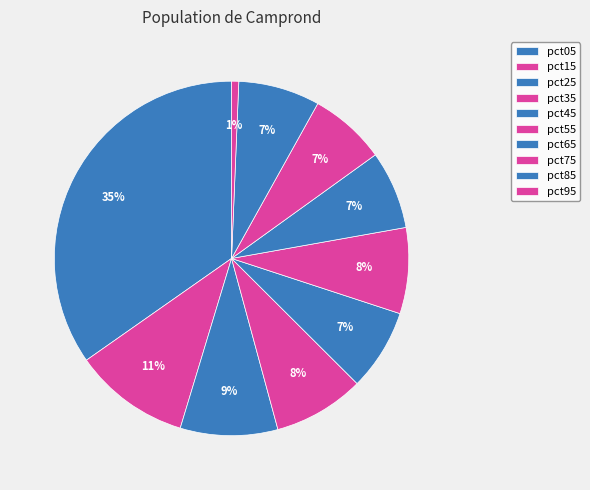

To the nearest percent, what percentage of the pie is pct25?

9%